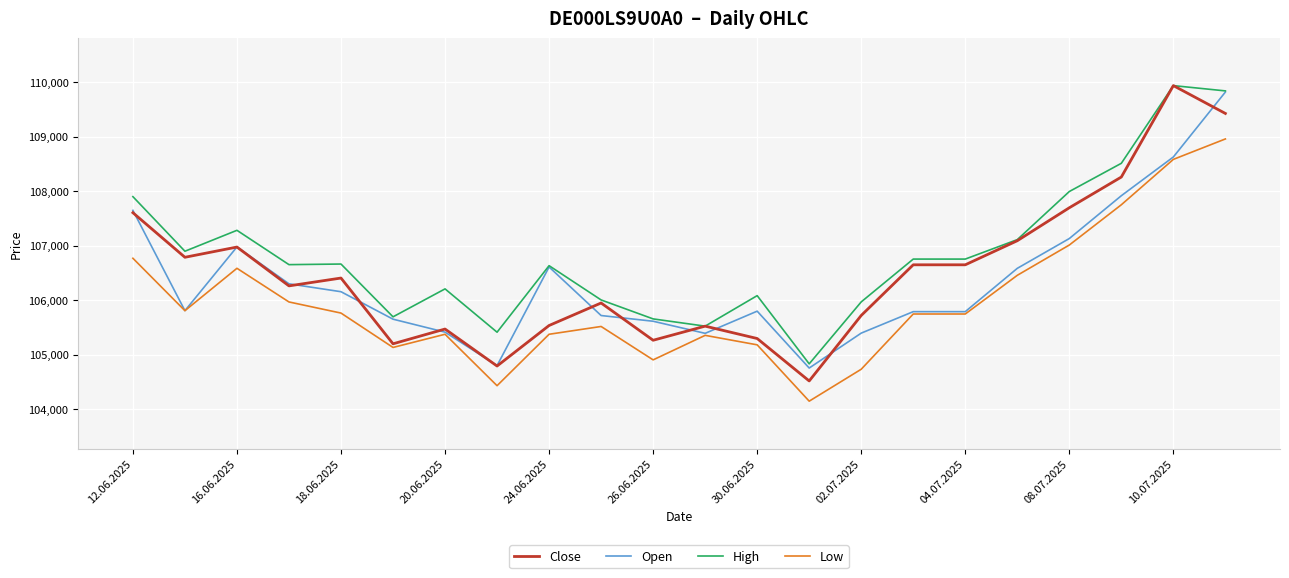

True or false: High and Low intersect in this chart.

False